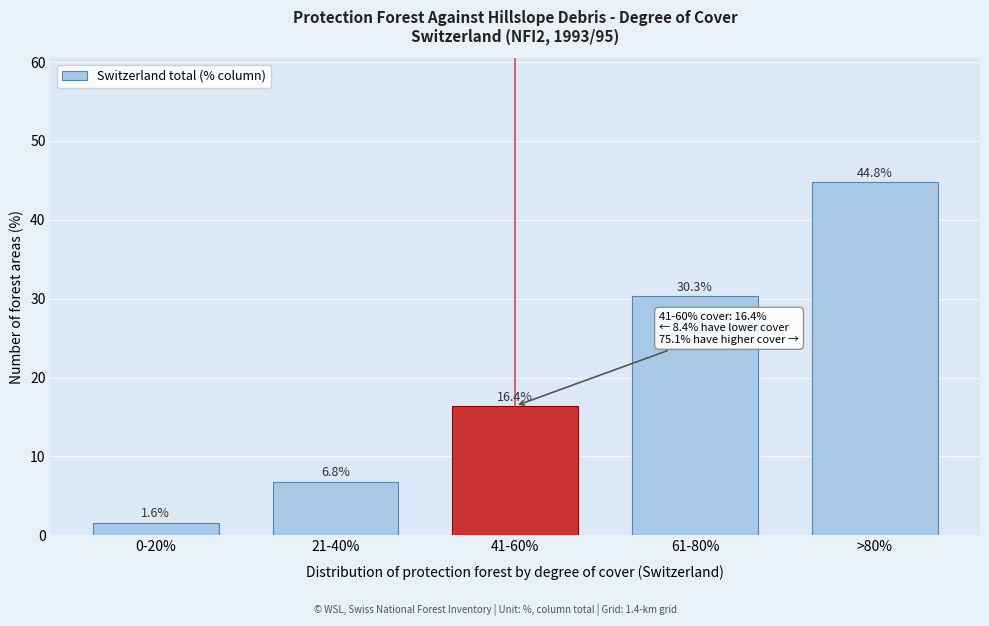

Reading right to left, transcribe all the data shown in this chart.

>80%=44.8	61-80%=30.3	41-60%=16.4	21-40%=6.8	0-20%=1.6